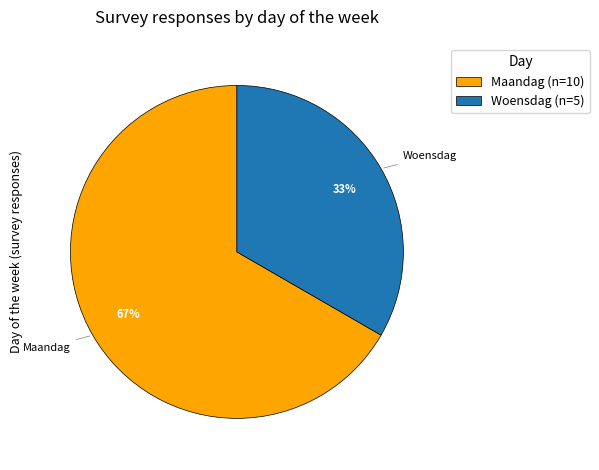

Is the sum of Maandag and Woensdag greater than half?

Yes